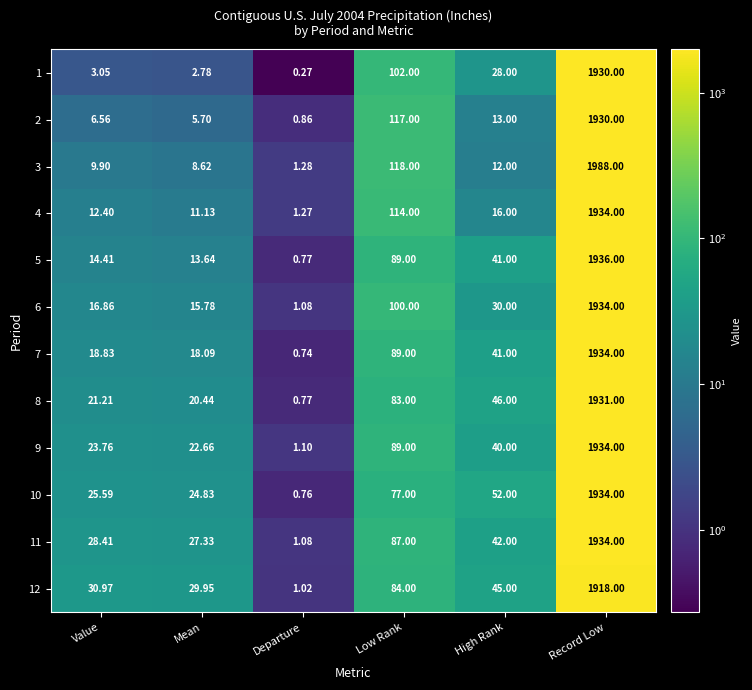

Which series has the largest total across all categories?

3